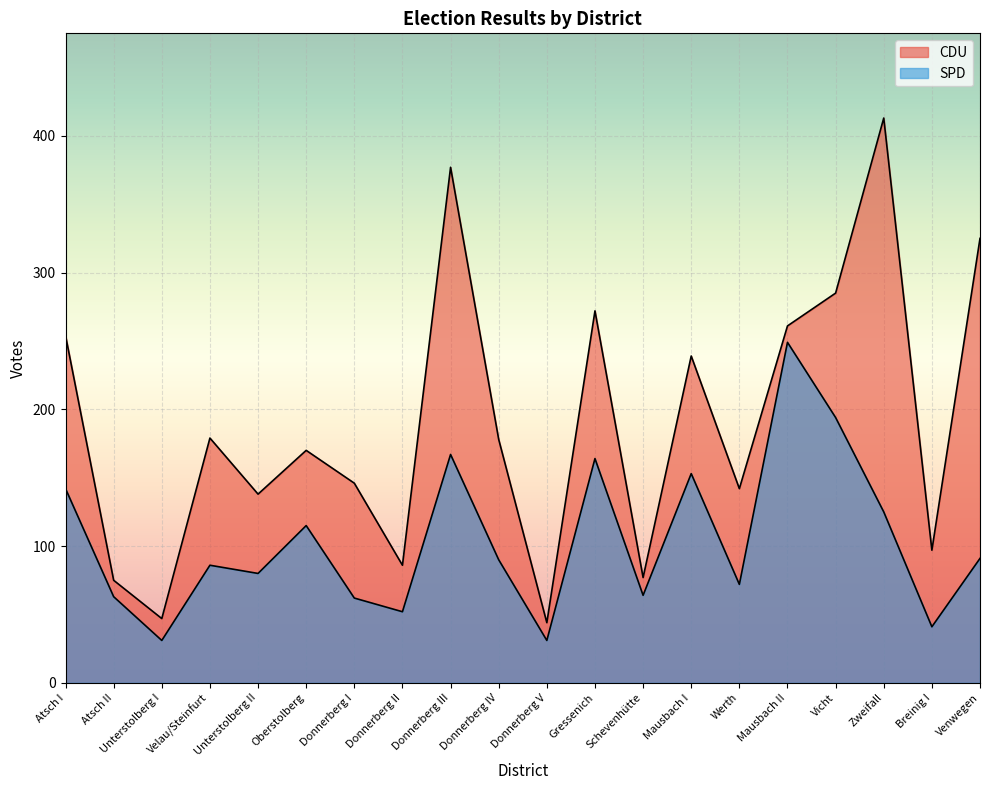

List the labels in order of CDU value, largest first.

Zweifall, Donnerberg III, Venwegen, Vicht, Gressenich, Mausbach II, Atsch I, Mausbach I, Velau/Steinfurt, Donnerberg IV, Oberstolberg, Donnerberg I, Werth, Unterstolberg II, Breinig I, Donnerberg II, Schevenhütte, Atsch II, Unterstolberg I, Donnerberg V